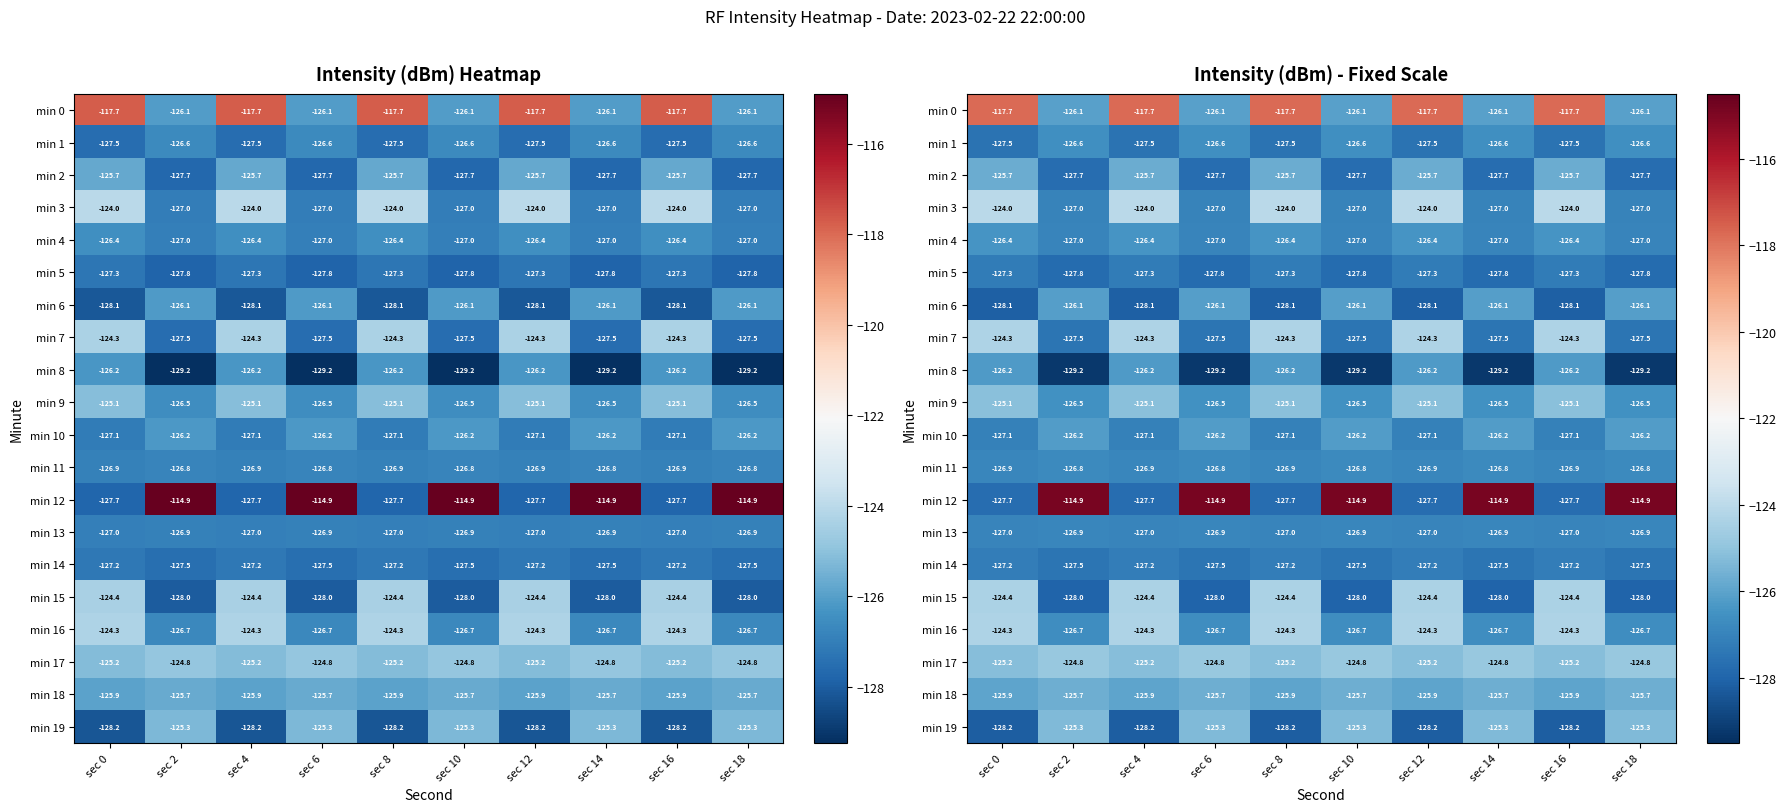

What is the difference between the min 18 values at sec 0 and sec 14?

0.3